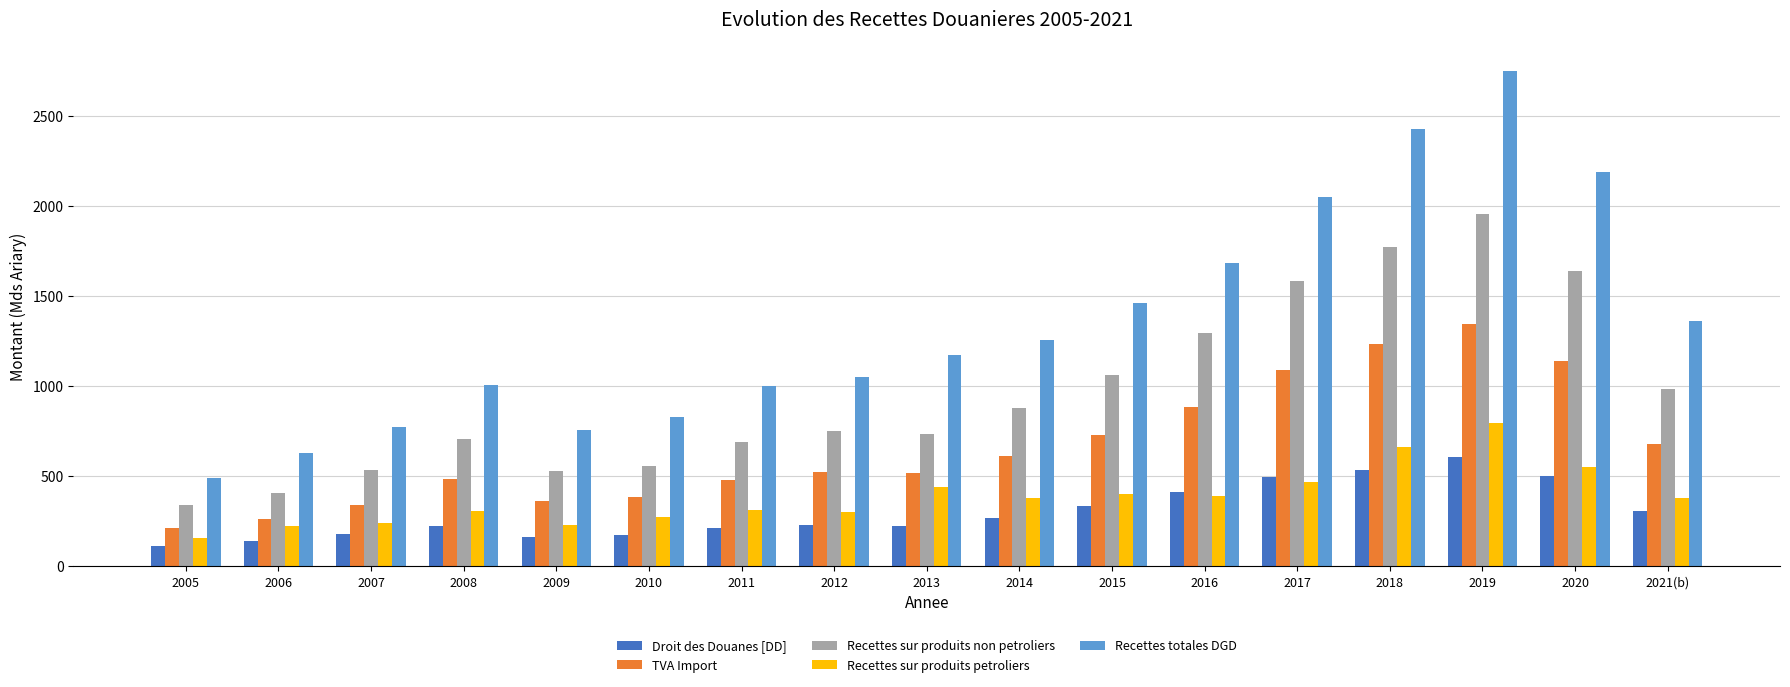

What is the sum of the Recettes totales DGD values at 2007 and 2012?

1823.1